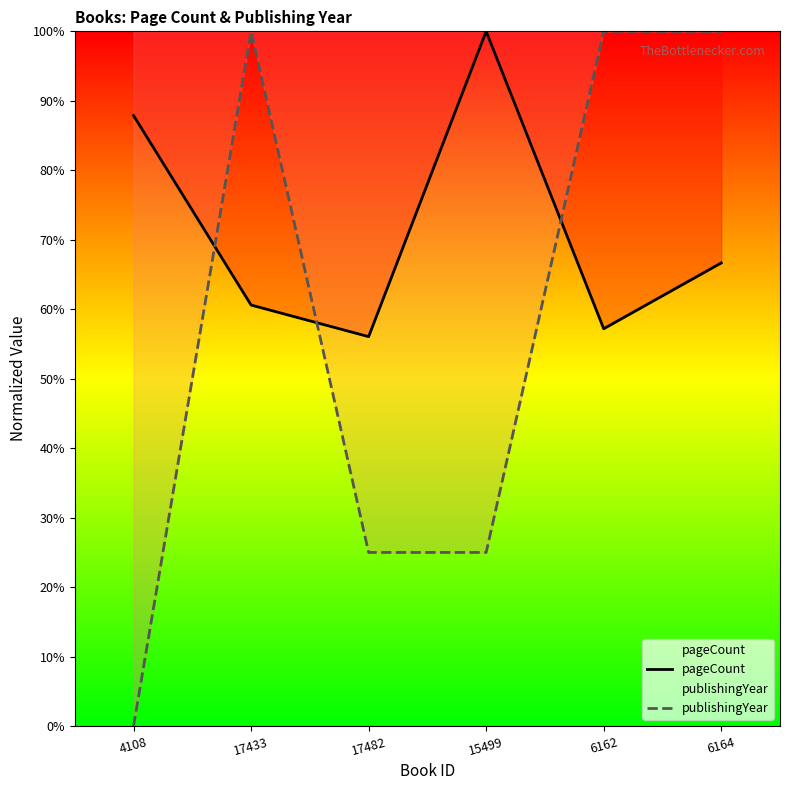

Rank the series by their maximum value, from lowest to highest.

pageCount, publishingYear